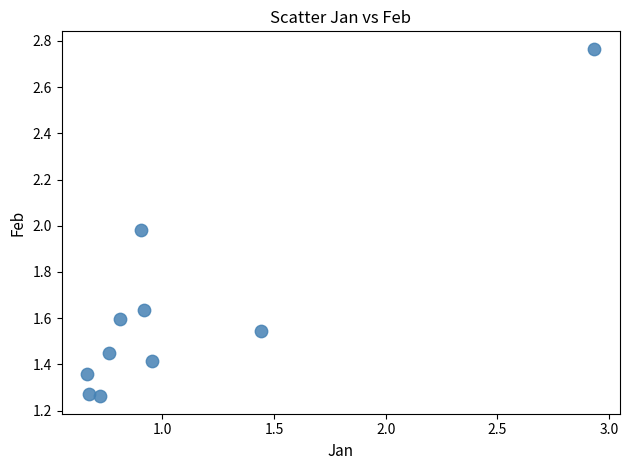

What is the average X value?

1.1